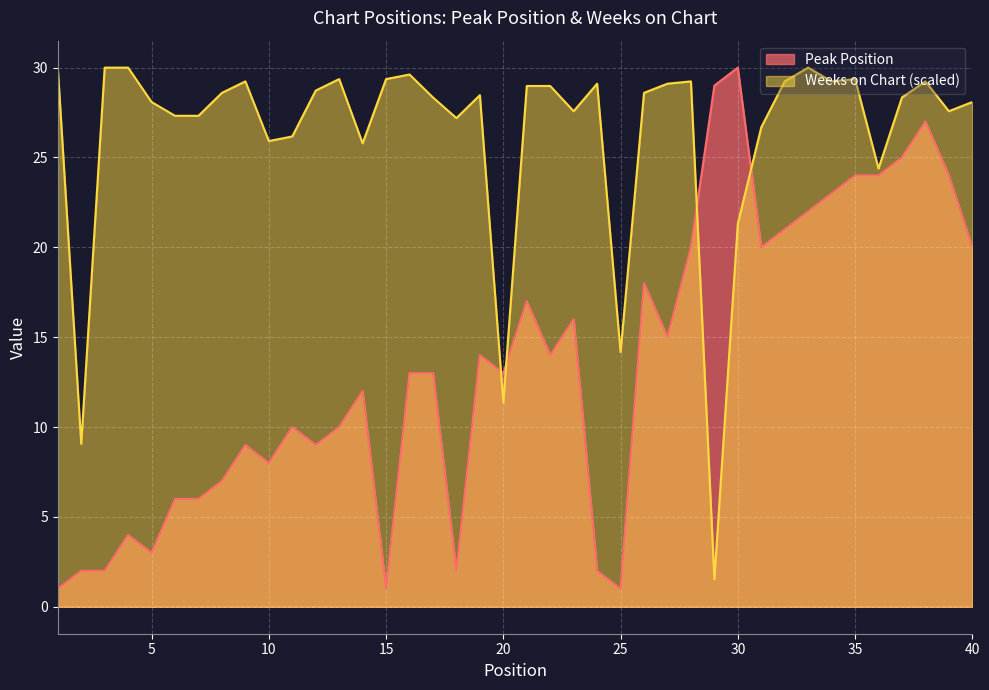

What is the difference between the maximum and minimum values in the Peak Position series?

29.0